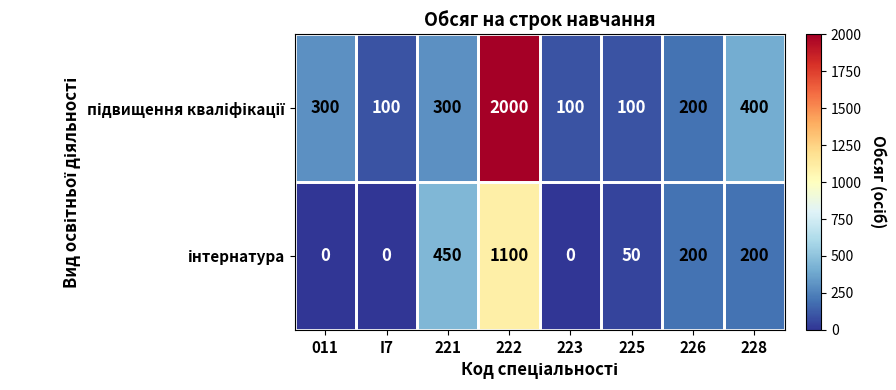

What is the greatest value displayed?

2000